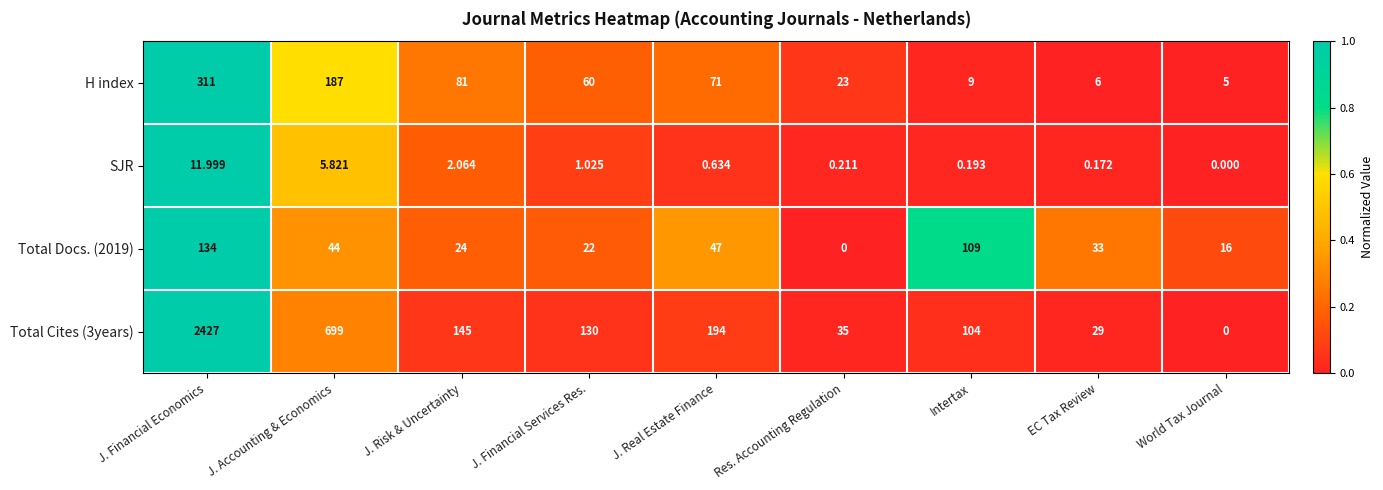

At which label does H index reach its minimum?

World Tax Journal